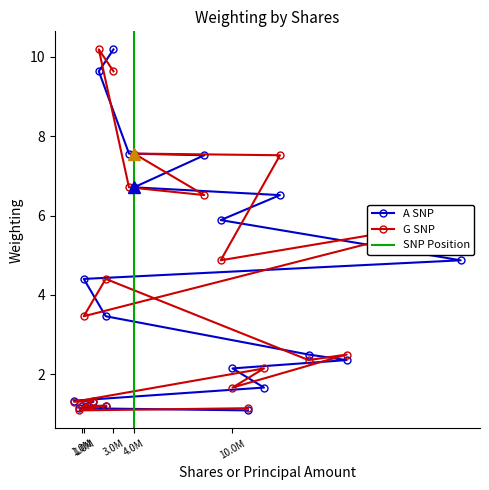

Reading right to left, extract all data points from this chart.

A SNP: 1.1	1.1	1.2	1.2	1.3	1.3	1.7	2.1	2.4	2.5	3.5	4.4	4.9	5.9	6.5	6.7	7.5	7.6	9.6	10.2
G SNP: 1.1	1.1	1.2	1.2	1.3	1.3	2.1	1.7	2.5	2.4	4.4	3.5	5.9	4.9	7.5	7.6	6.5	6.7	10.2	9.6